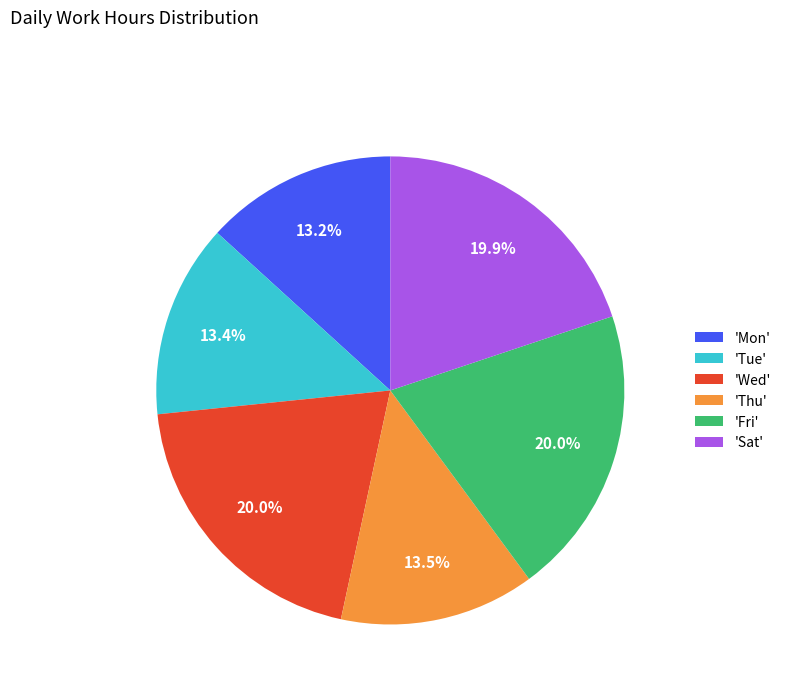

Approximately how many times larger is the value at 'Fri' compared to 'Mon'?

1.5